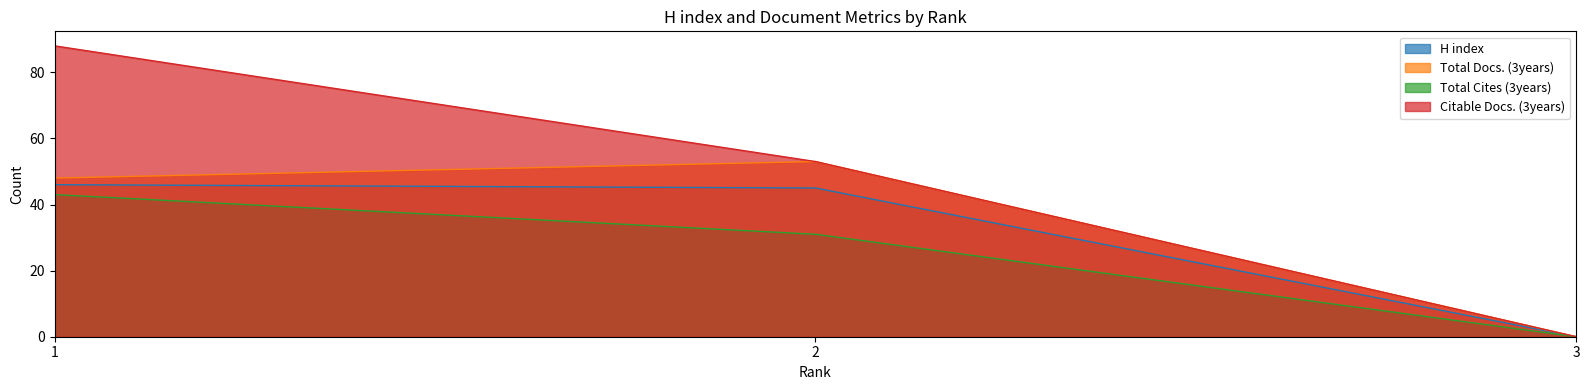

At which label does H index first exceed 45?

1